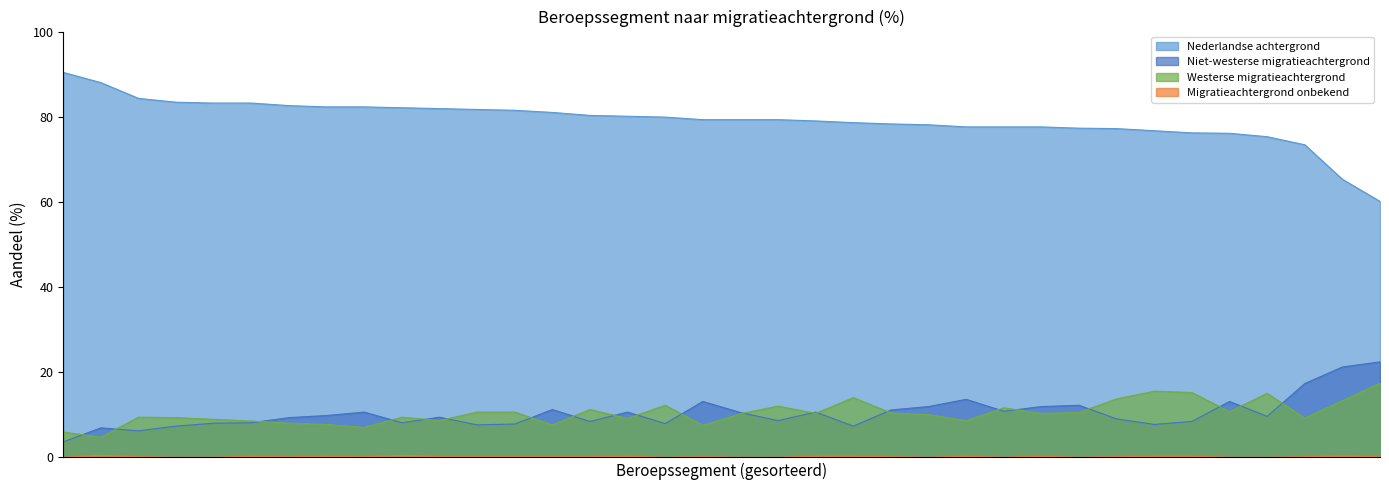

At Productiemachinebedieners, list the series in order from smallest to largest.

Migratieachtergrond onbekend, Westerse migratieachtergrond, Niet-westerse migratieachtergrond, Nederlandse achtergrond